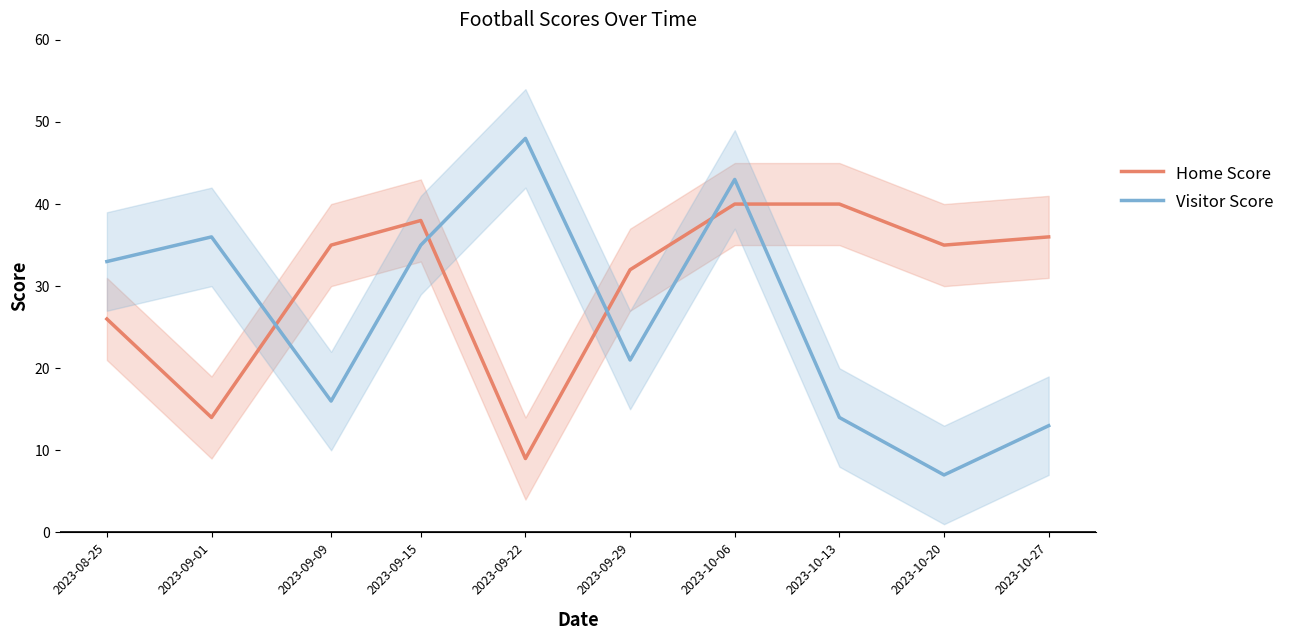

What is the value of the Visitor Score point at the 2nd from the left?

36